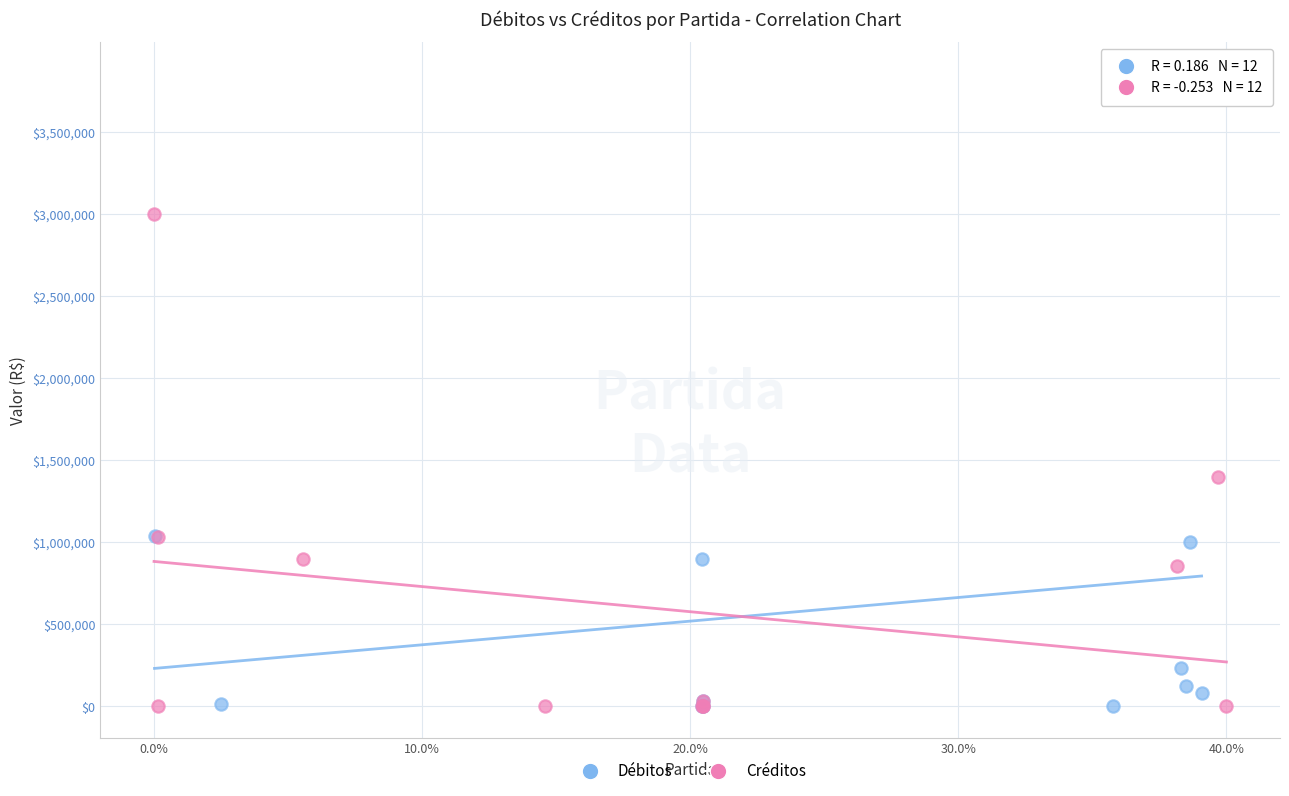

What are all the series names shown in the legend?

Débitos, Créditos